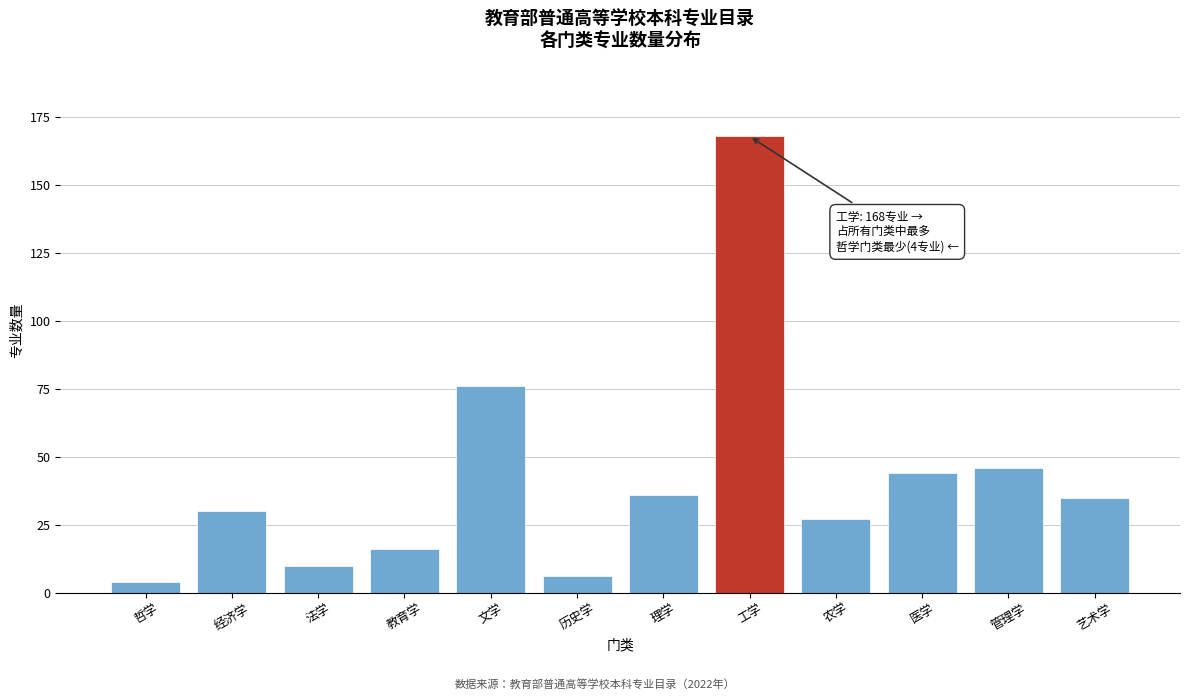

Reading left to right, list all the values displayed in this chart.

哲学=4	经济学=30	法学=10	教育学=16	文学=76	历史学=6	理学=36	工学=168	农学=27	医学=44	管理学=46	艺术学=35